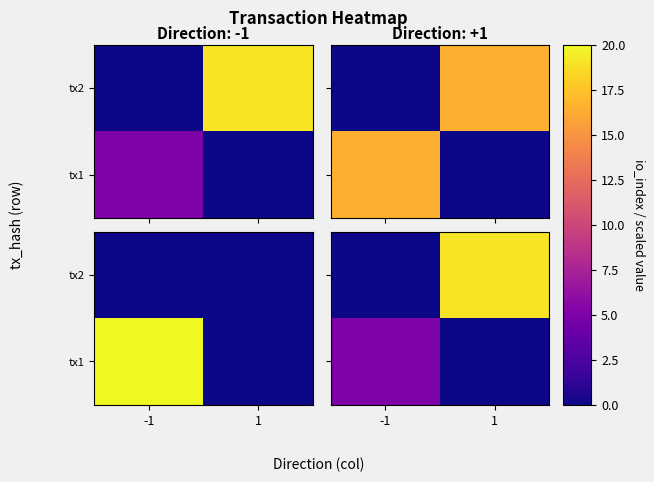

Rank the categories by tx1 value from highest to lowest.

-1, 1